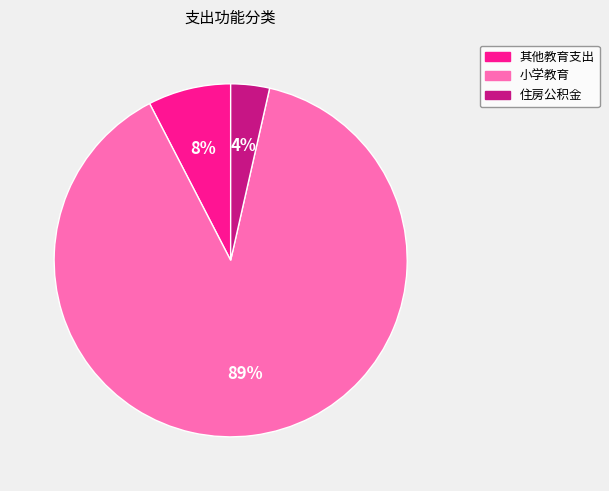

Combined, do 小学教育 and 其他教育支出 account for over 50%?

Yes